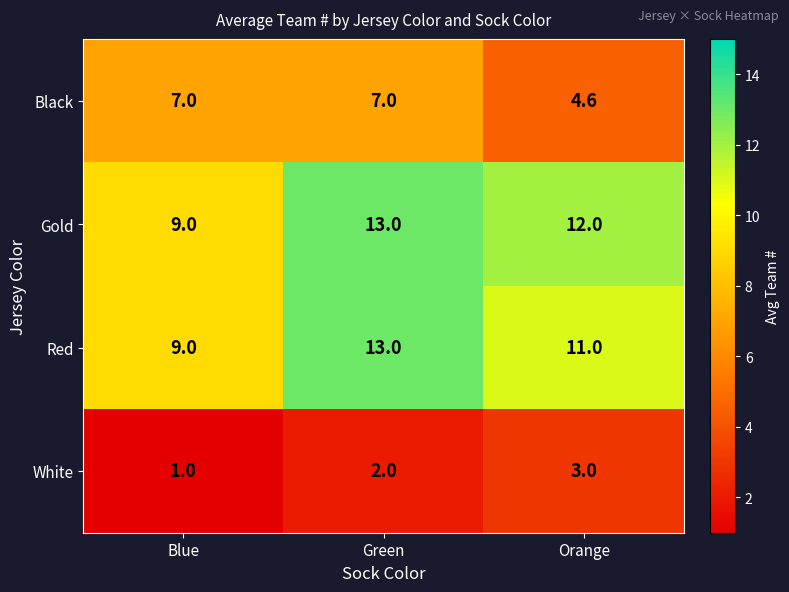

Reading left to right, transcribe all the data shown in this chart.

Black: Blue=7.0	Green=7.0	Orange=4.6
Gold: Blue=9.0	Green=13.0	Orange=12.0
Red: Blue=9.0	Green=13.0	Orange=11.0
White: Blue=1.0	Green=2.0	Orange=3.0